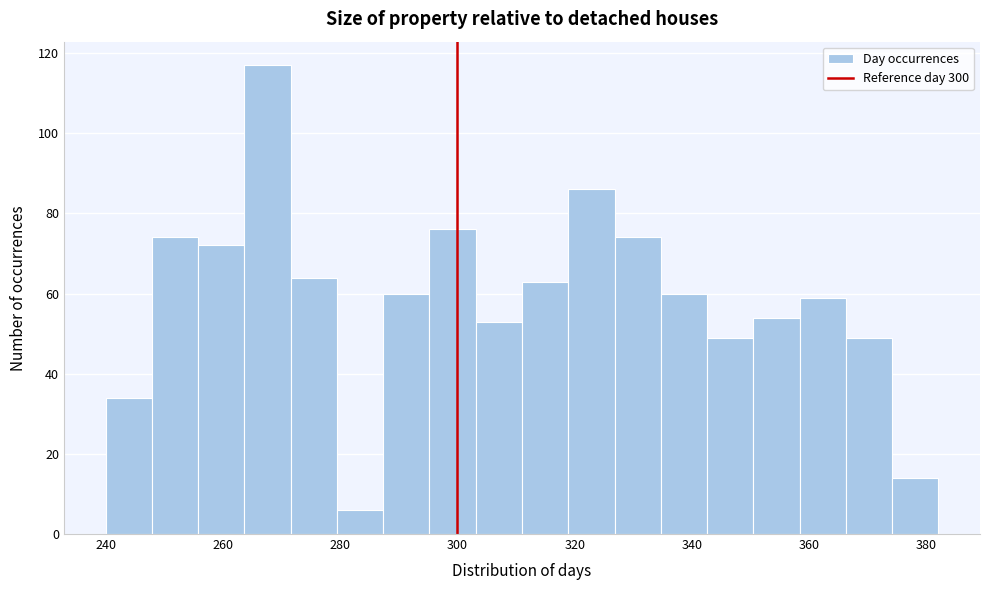

Around what value on the x-axis is the tallest bar? Give the approximate position of its centre, as read against the axis.

268